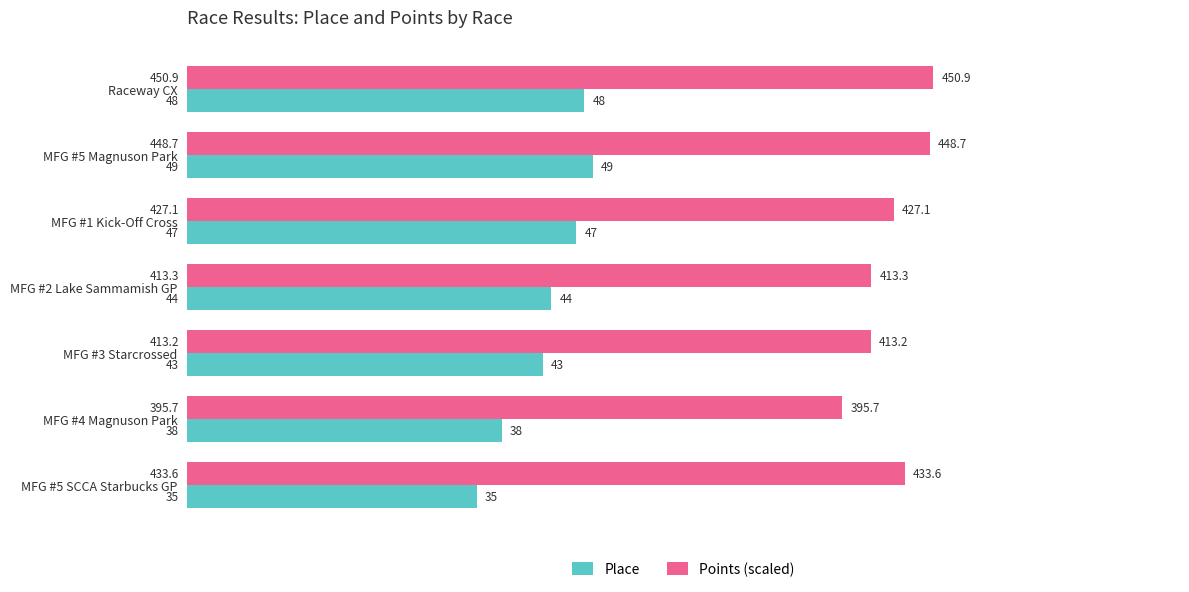

At how many categories does at least one series exceed 52?

7